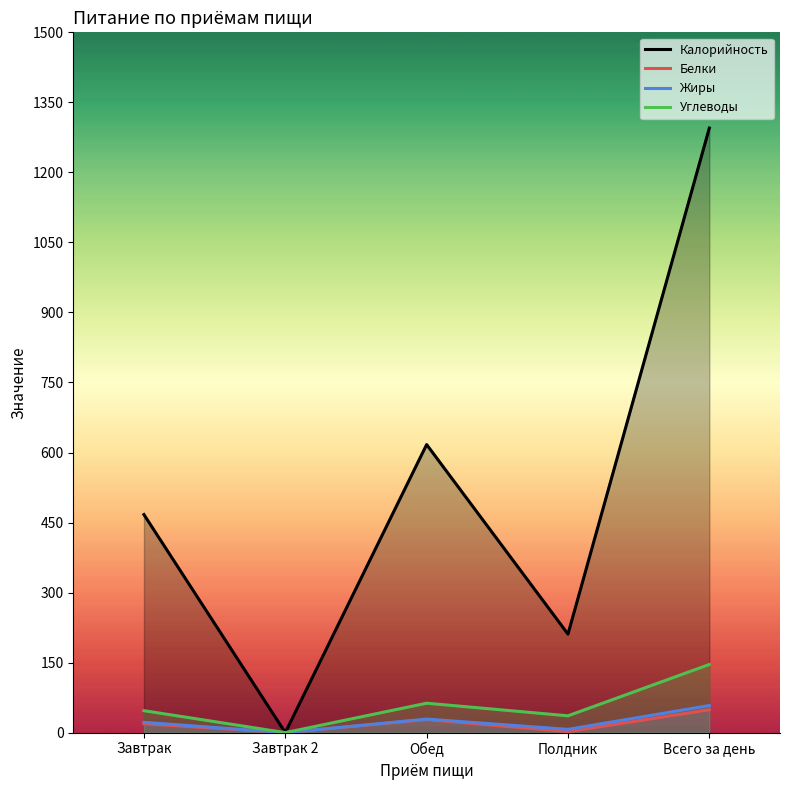

At which label is Углеводы closest to 73?

Обед